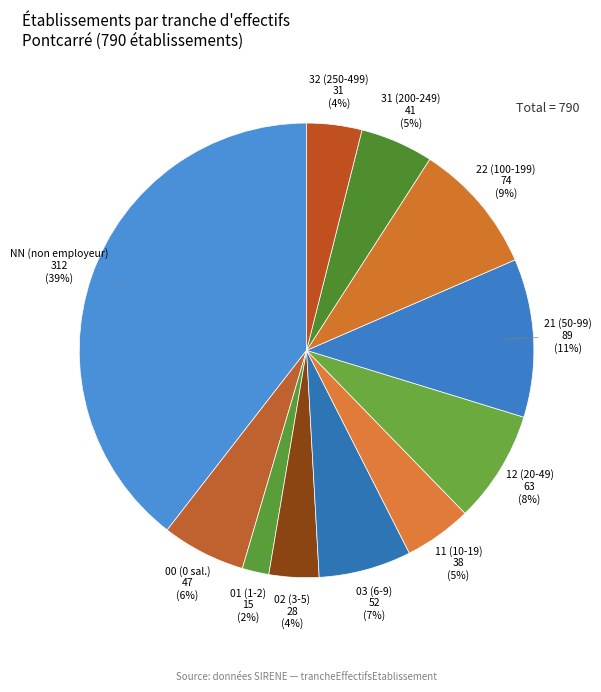

To the nearest percent, what percentage of the pie is 01?

2%